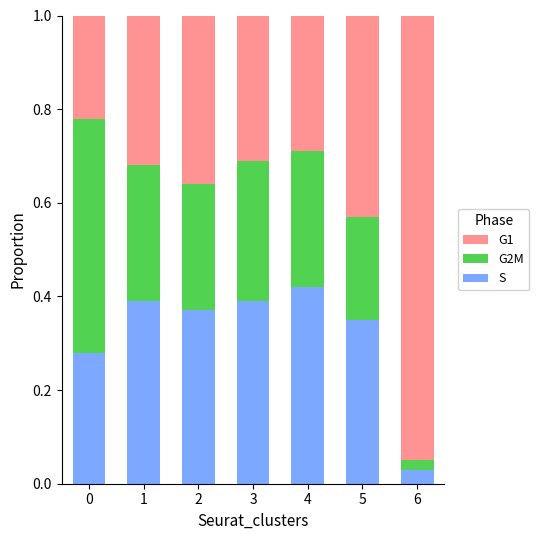

At which label does S reach its minimum?

6